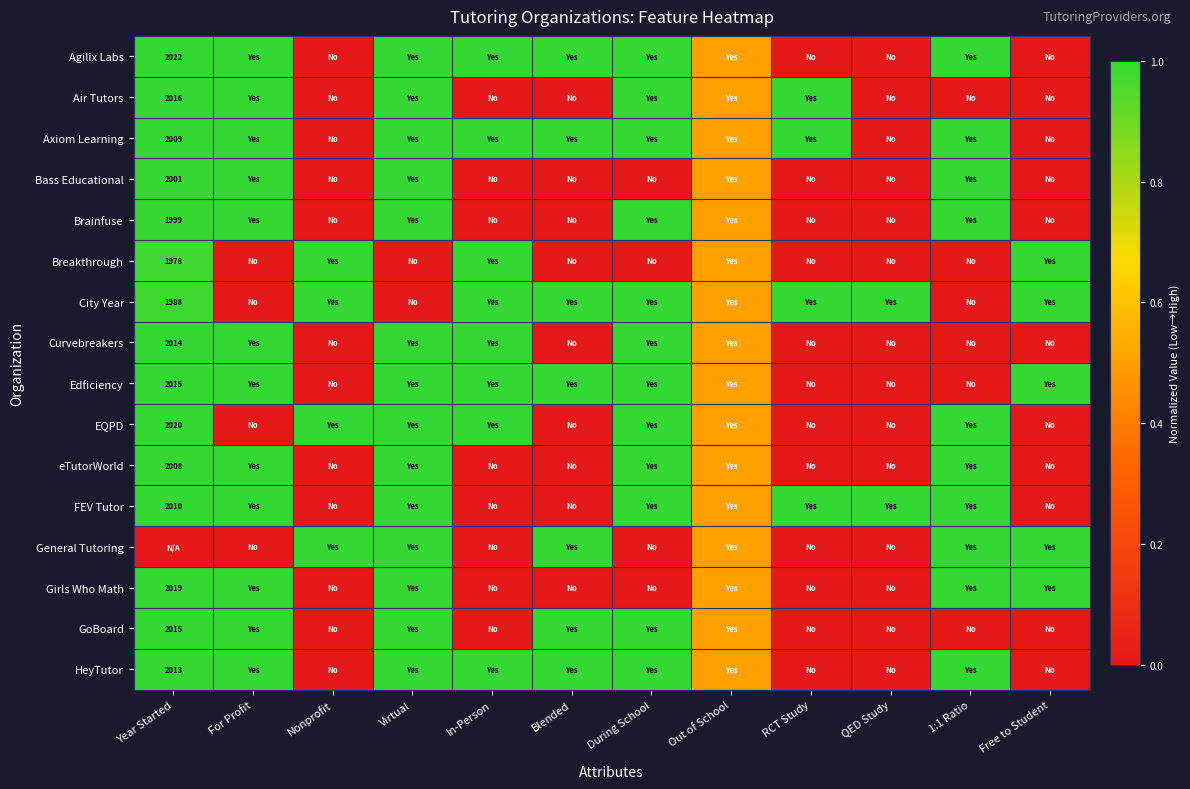

The Brainfuse series shows 3325.5 at Year Started. True or false?

False